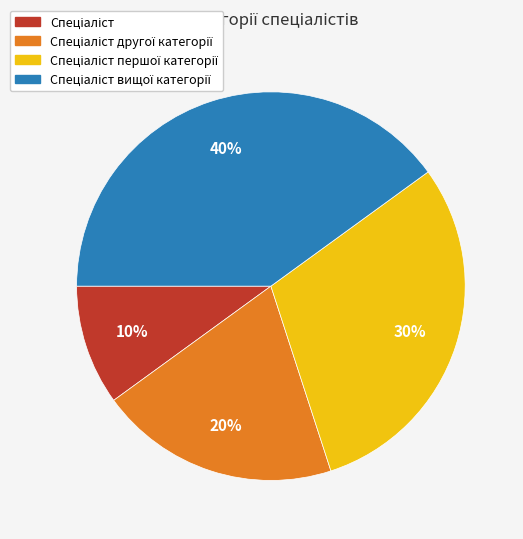

To the nearest percent, what is the difference between the largest and smallest slice percentages?

30%